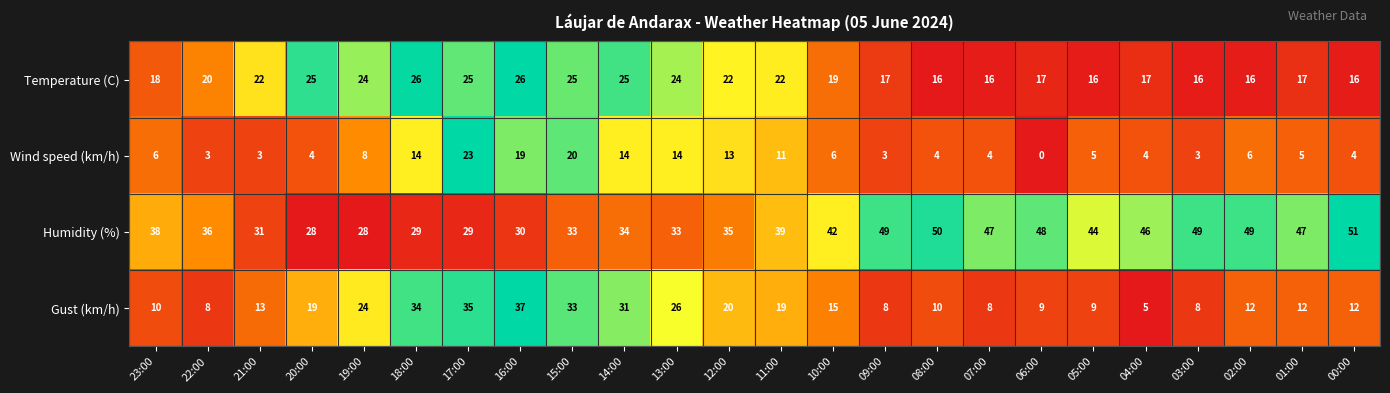

Which series changed the most between 20:00 and 17:00?

Wind speed (km/h)